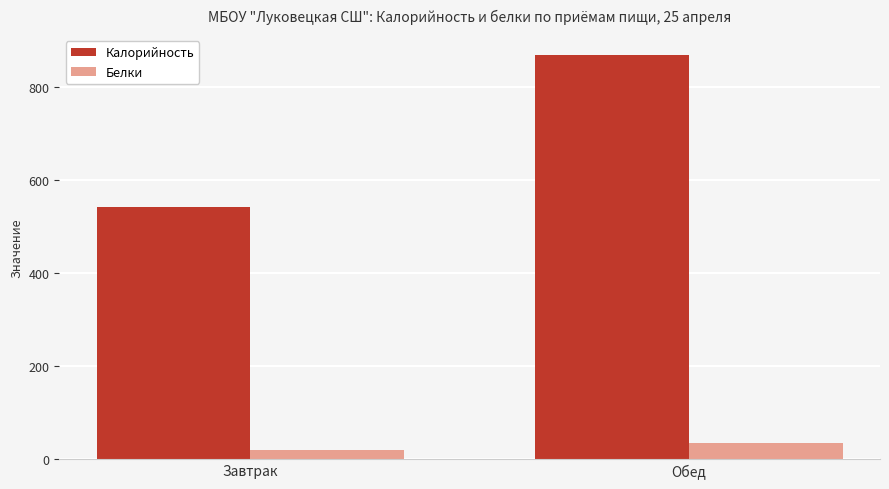

Is the value of Белки at Завтрак greater than the value of Калорийность at Завтрак?

No